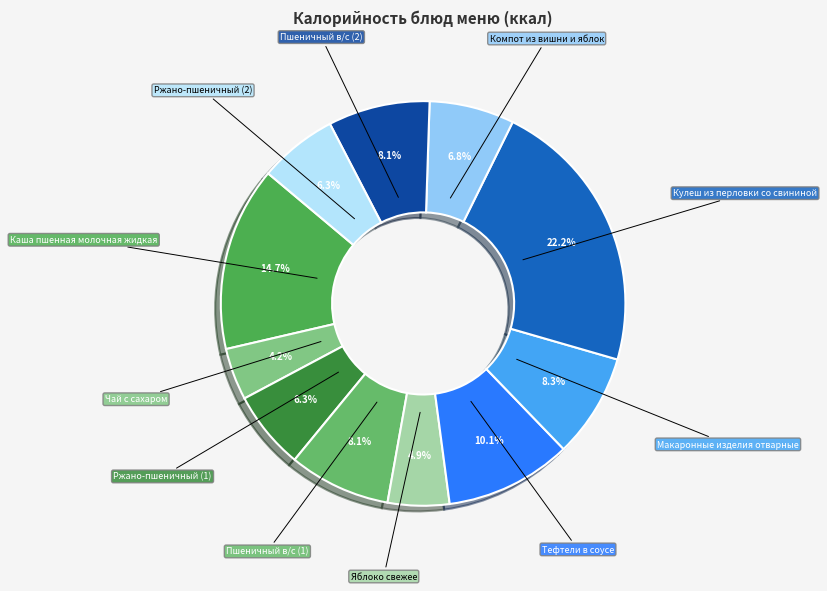

Does any single category account for the majority?

No